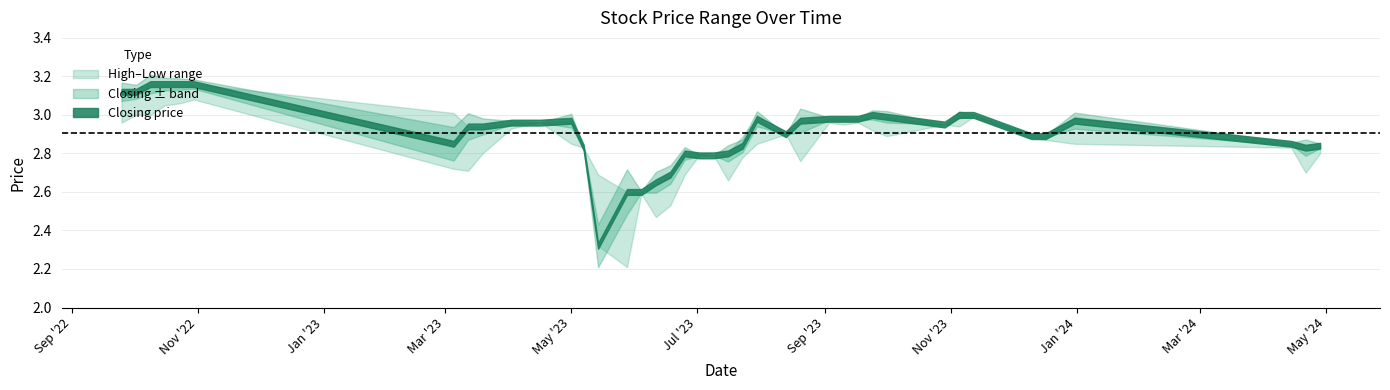

What position from the left is 01/05/2023?

29